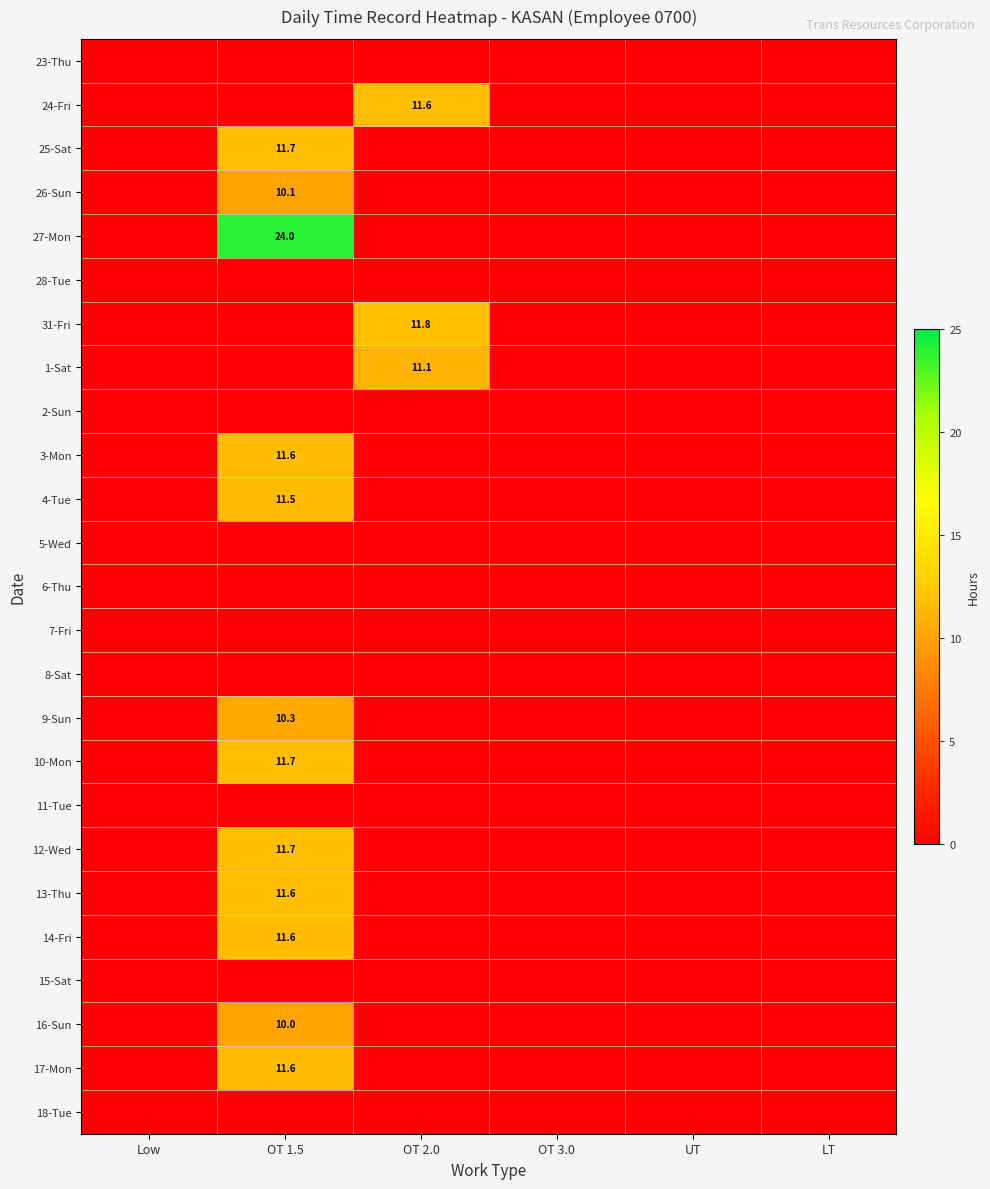

At UT, list the series in order from smallest to largest.

23-Thu, 24-Fri, 25-Sat, 26-Sun, 27-Mon, 28-Tue, 31-Fri, 1-Sat, 2-Sun, 3-Mon, 4-Tue, 5-Wed, 6-Thu, 7-Fri, 8-Sat, 9-Sun, 10-Mon, 11-Tue, 12-Wed, 13-Thu, 14-Fri, 15-Sat, 16-Sun, 17-Mon, 18-Tue